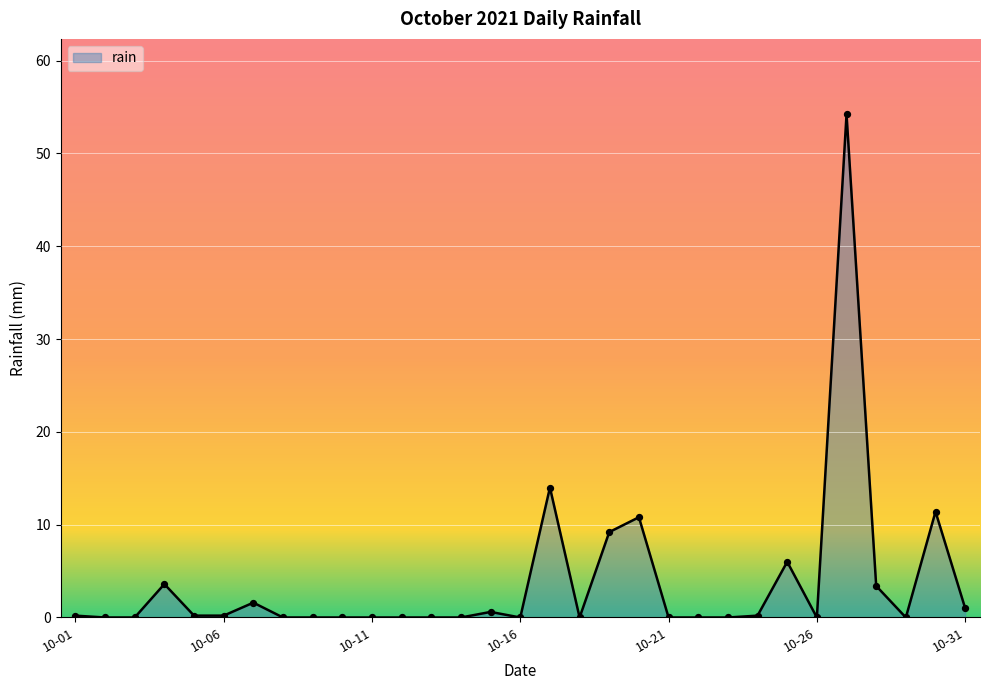

What is the difference between the maximum and minimum values?

54.2